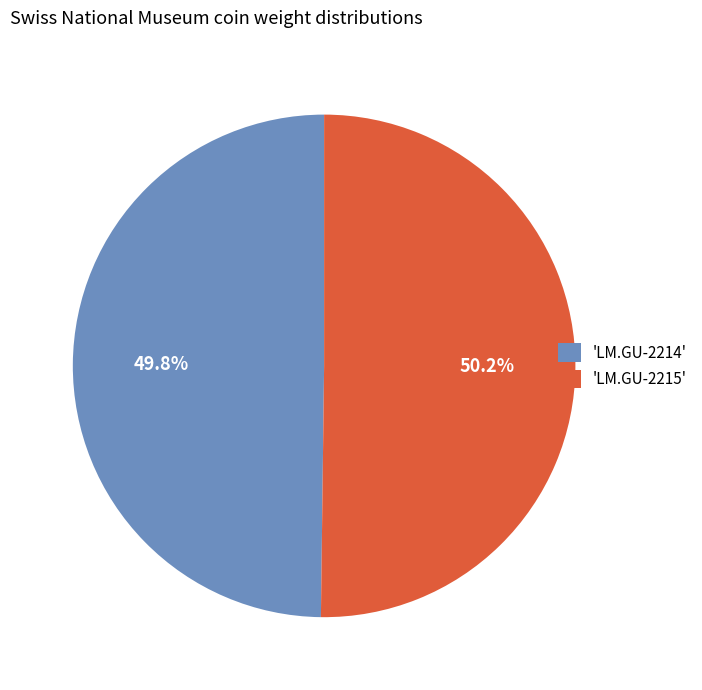

Does any single category account for the majority?

Yes